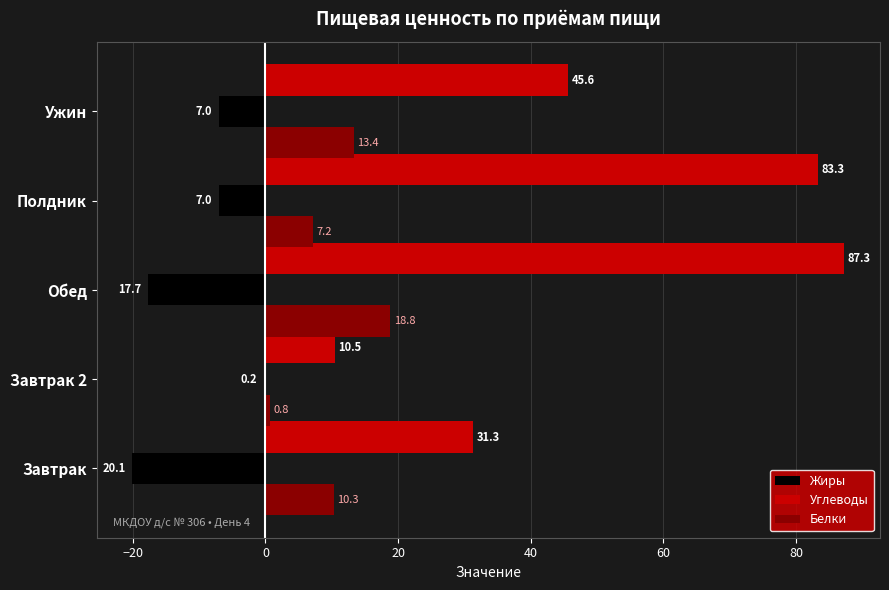

The value of Жиры at Завтрак is -20.1. True or false?

True